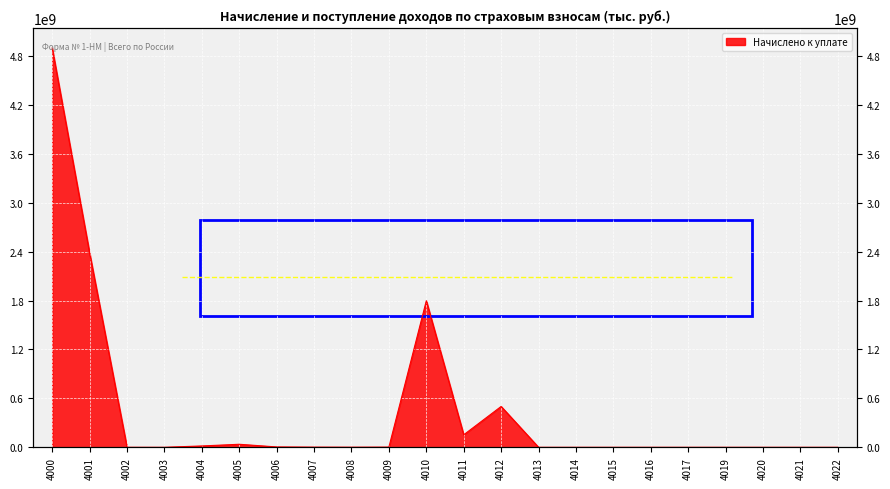

What is the change in value from 4011 to 4015?

-153103488